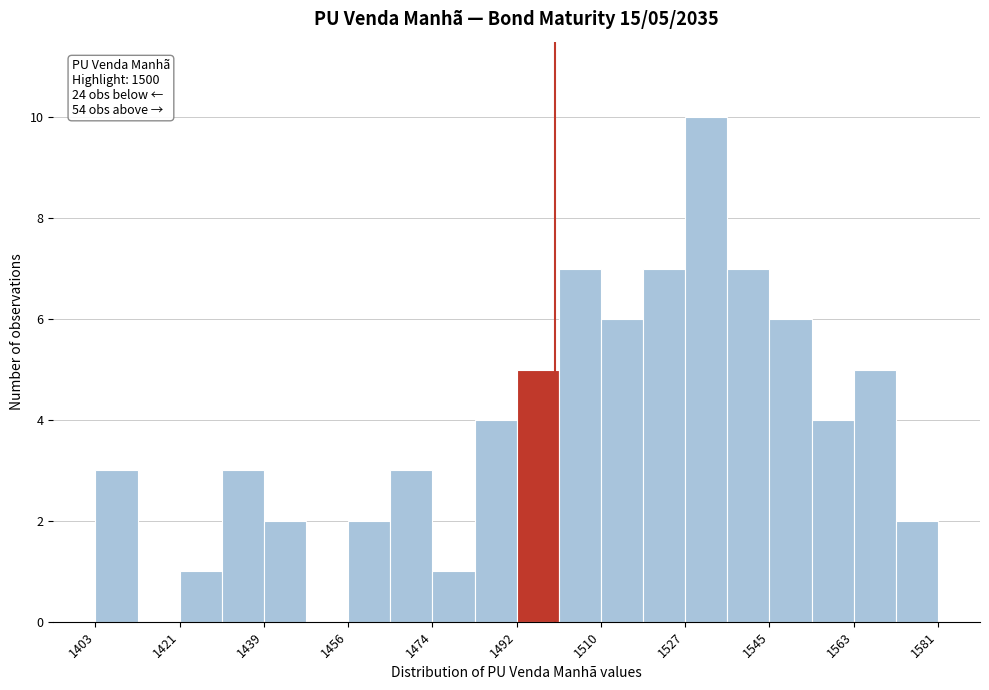

Over which range of the x-axis is the bar tallest?

1528 to 1536